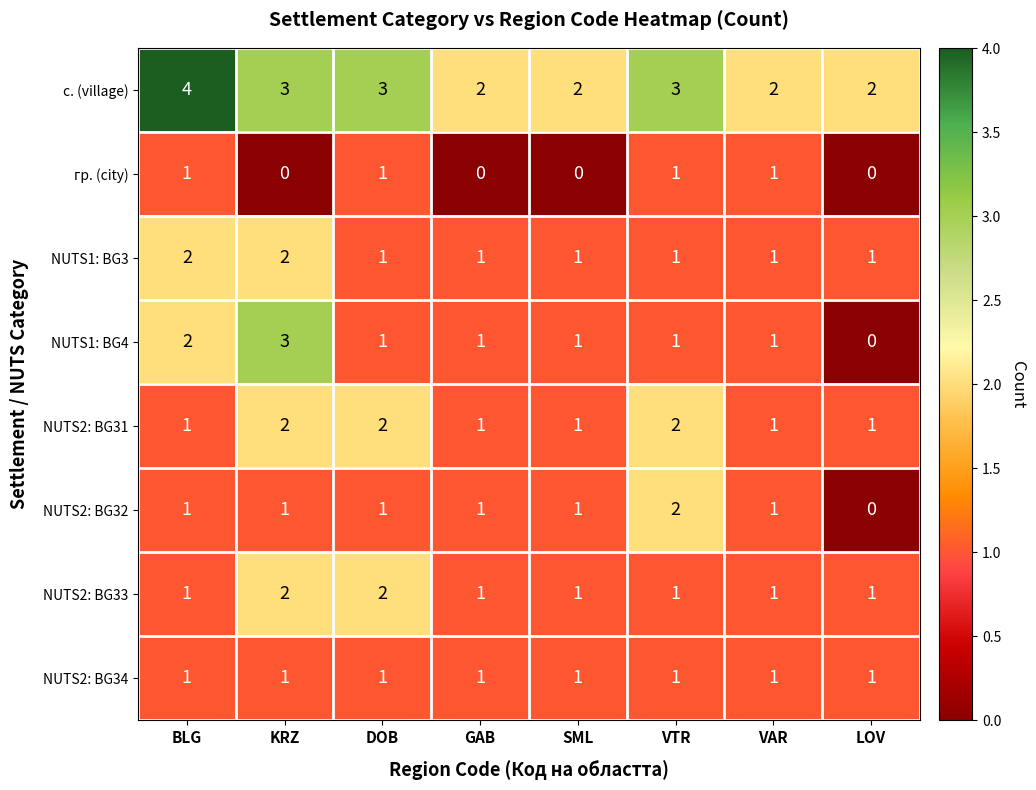

At which label does с. (village) first exceed 3?

BLG